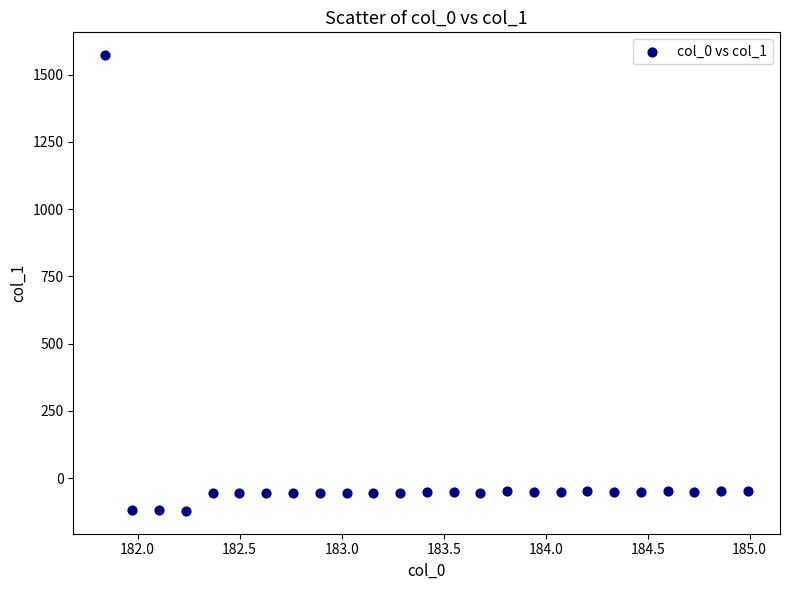

What is the range of Y values (max minus min)?

1694.2